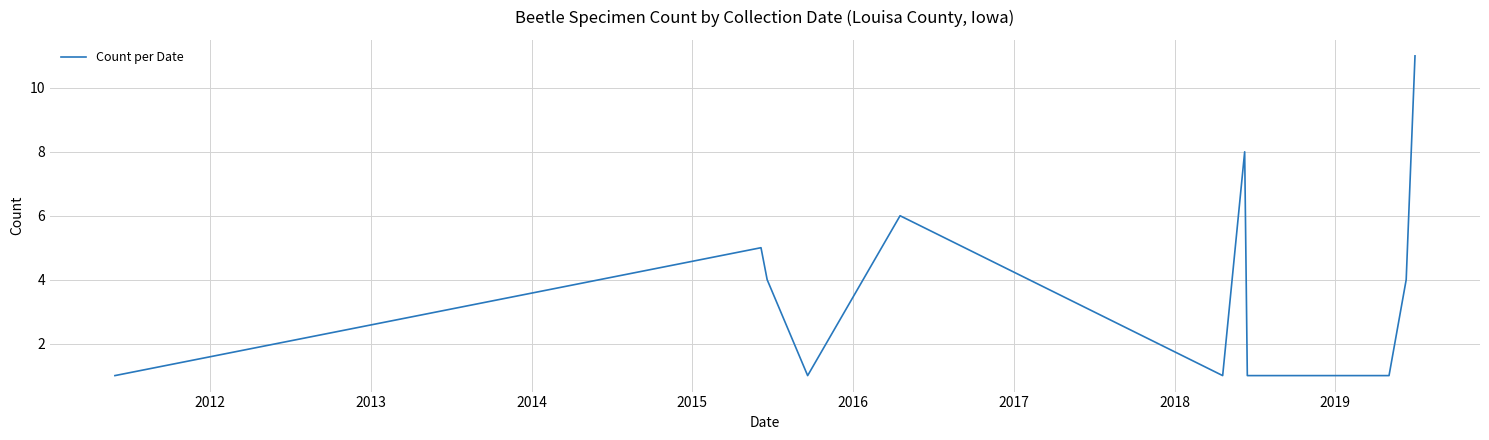

What is the difference between the maximum and minimum values?

10